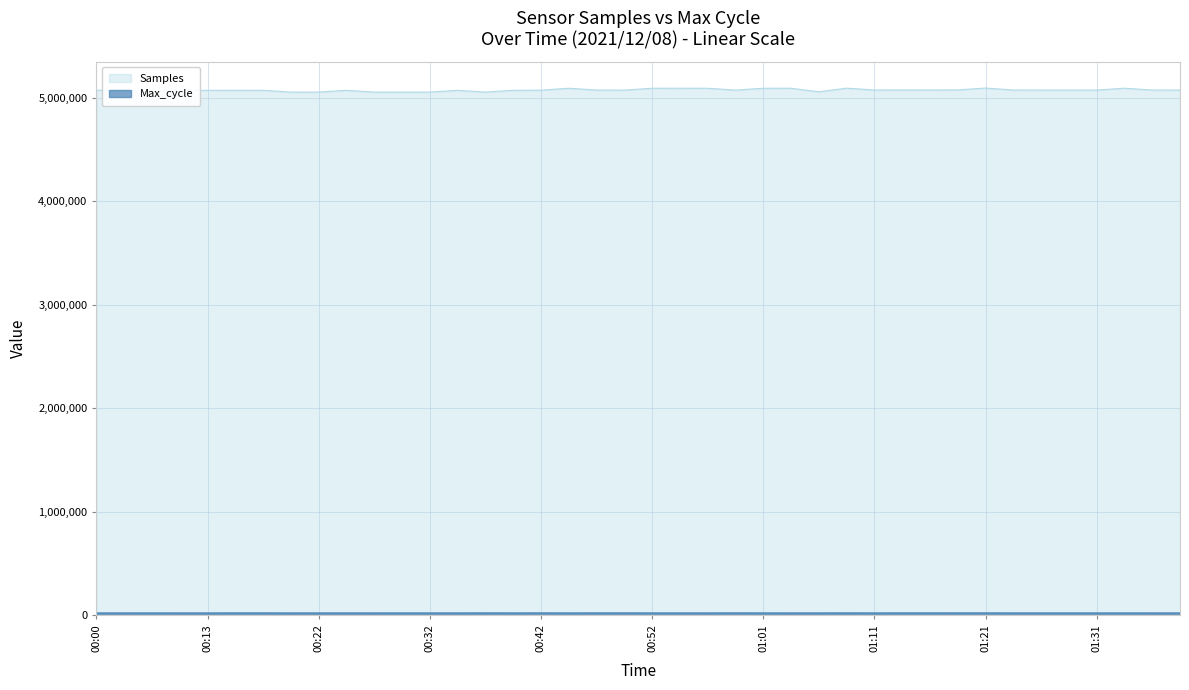

How many interior local peaks does the Samples series have?

11